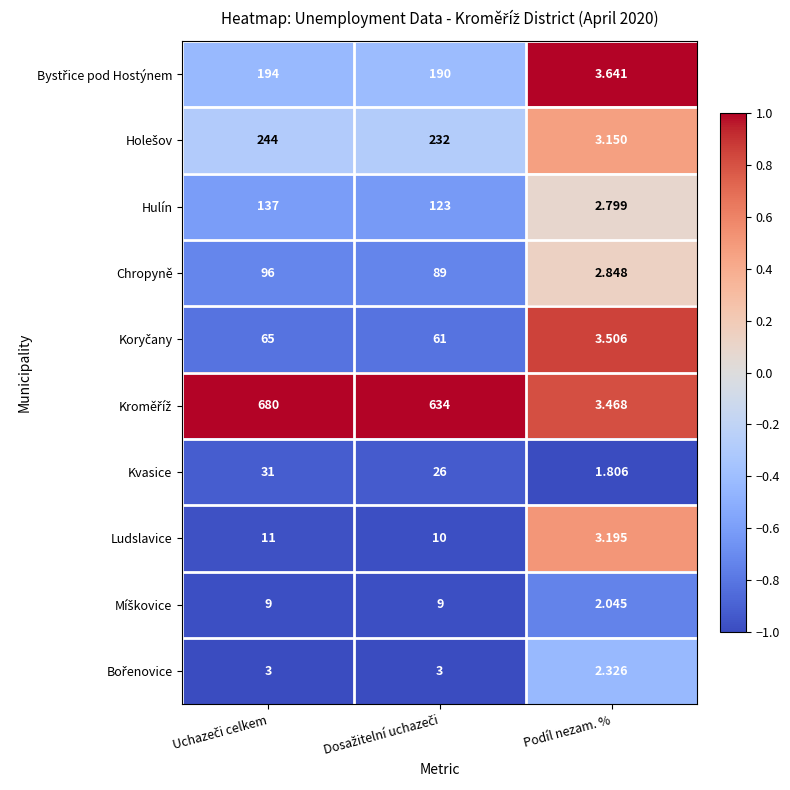

Which category has the lowest value in the Kvasice series?

Podíl nezam. %